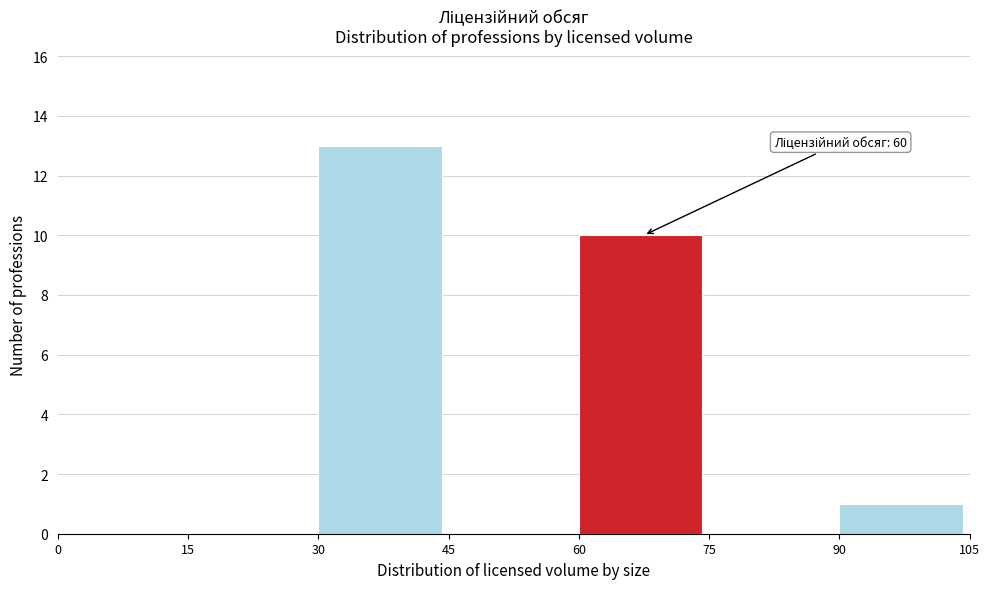

Which range on the x-axis has the tallest bar?

30 to 45